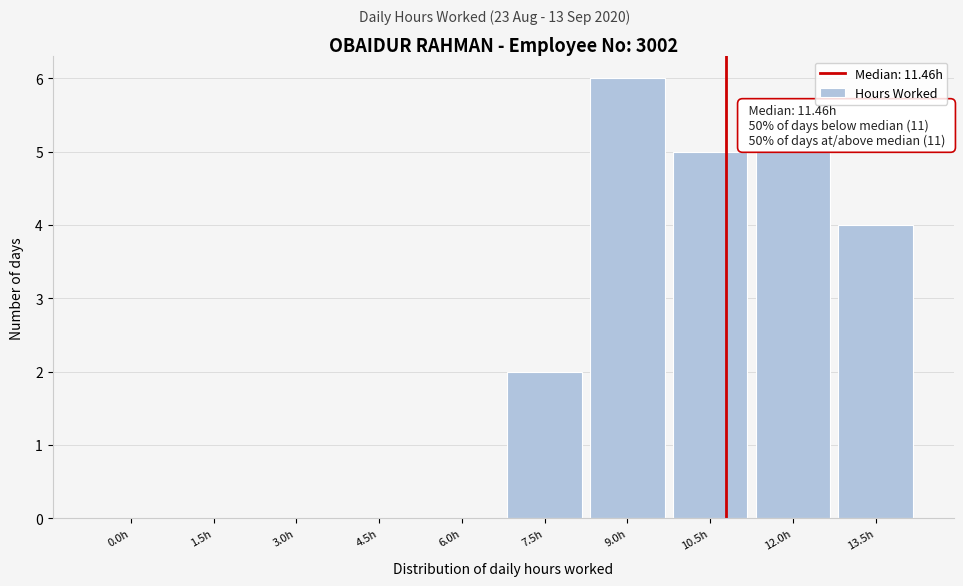

Reading right to left, transcribe all the data shown in this chart.

13.5h=4	12.0h=5	10.5h=5	9.0h=6	7.5h=2	6.0h=0	4.5h=0	3.0h=0	1.5h=0	0.0h=0